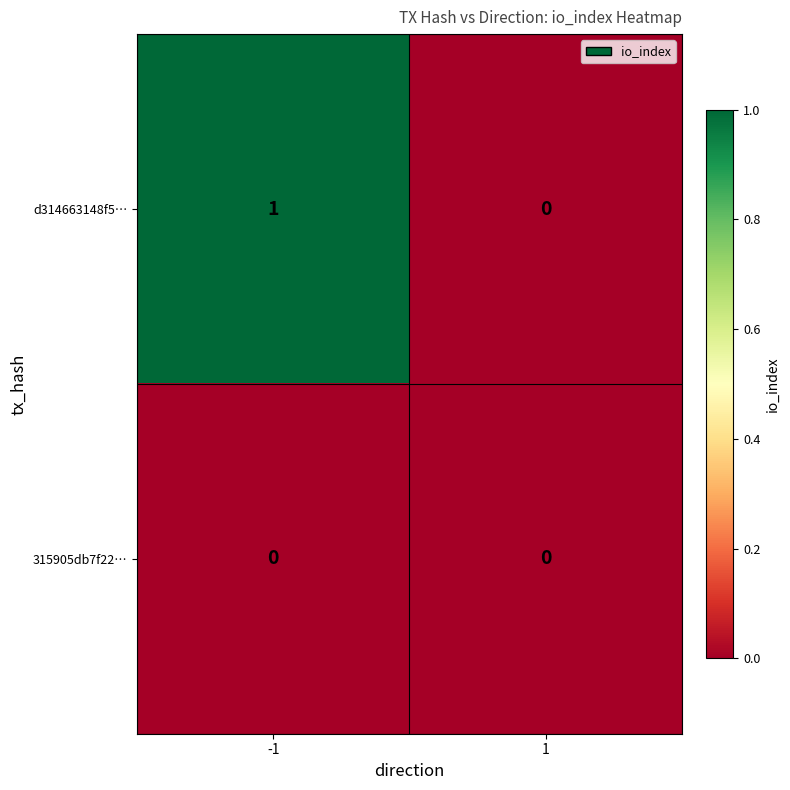

Which series has the largest total across all categories?

d314663148f5…